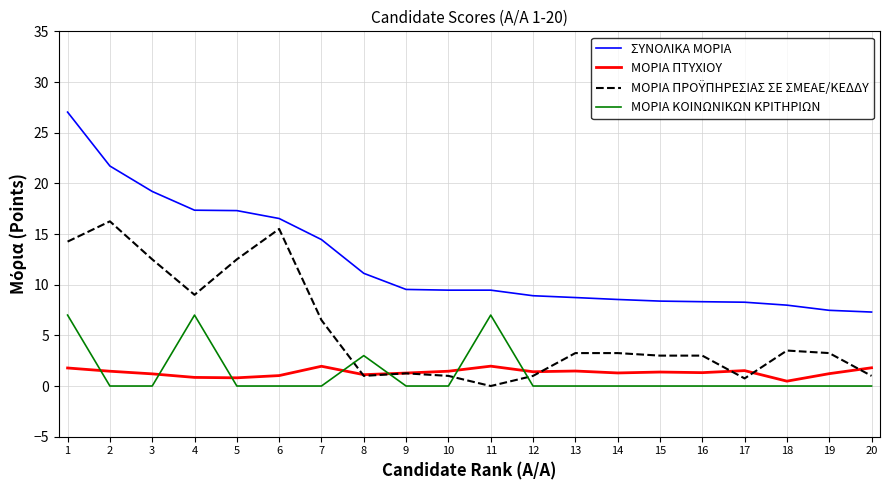

Count the number of data series in this chart.

4